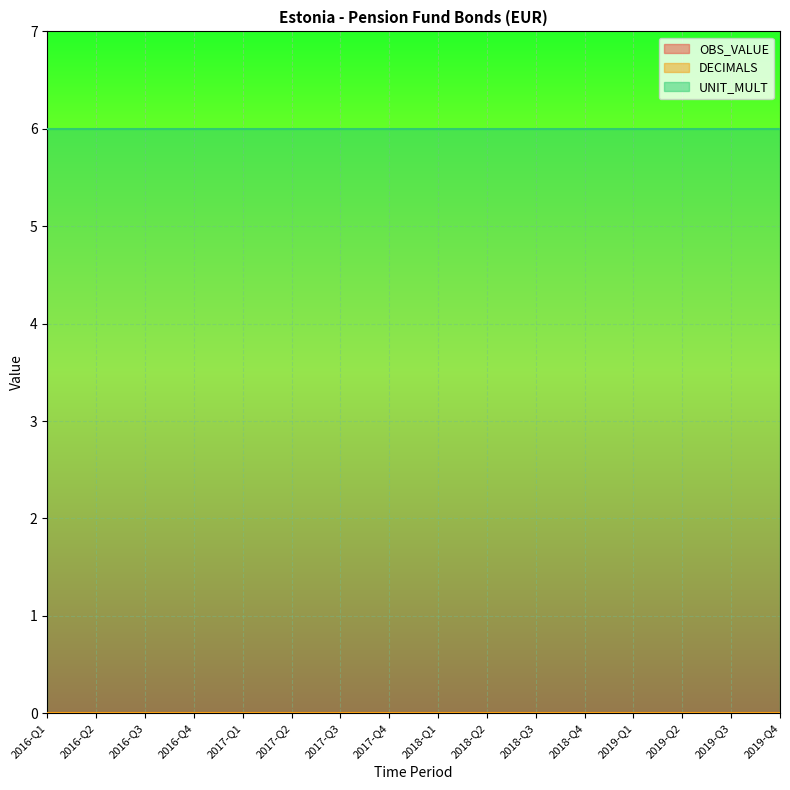

What position from the right is 2017-Q3?

10